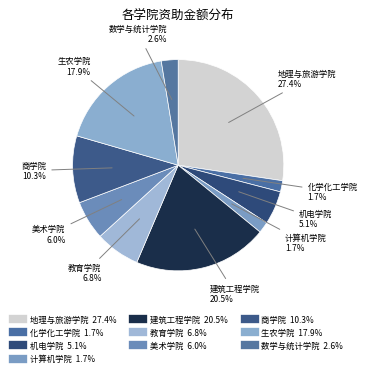

Which category has the biggest portion of the pie?

地理与旅游学院